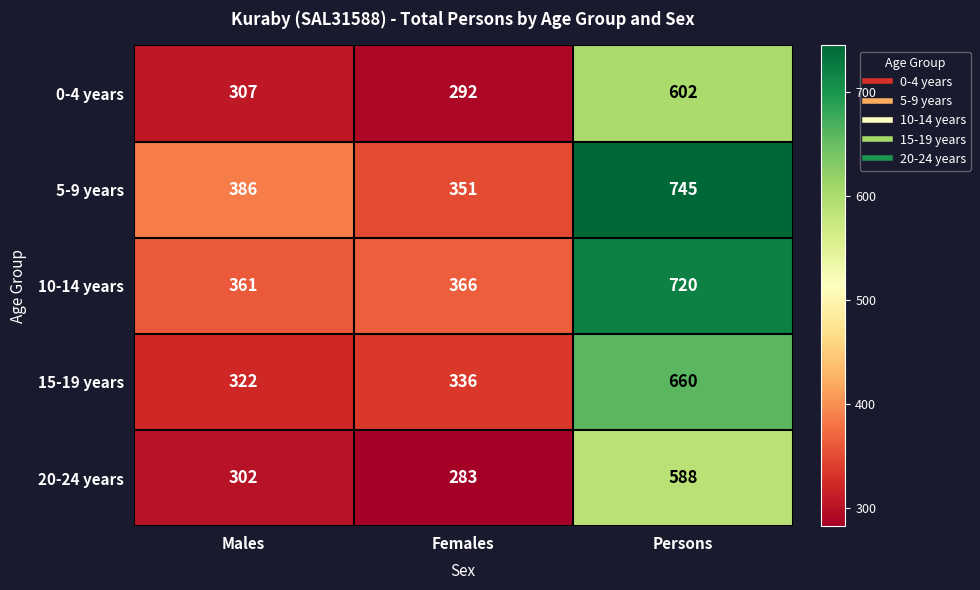

The value of 10-14 years at Persons is 1259. True or false?

False